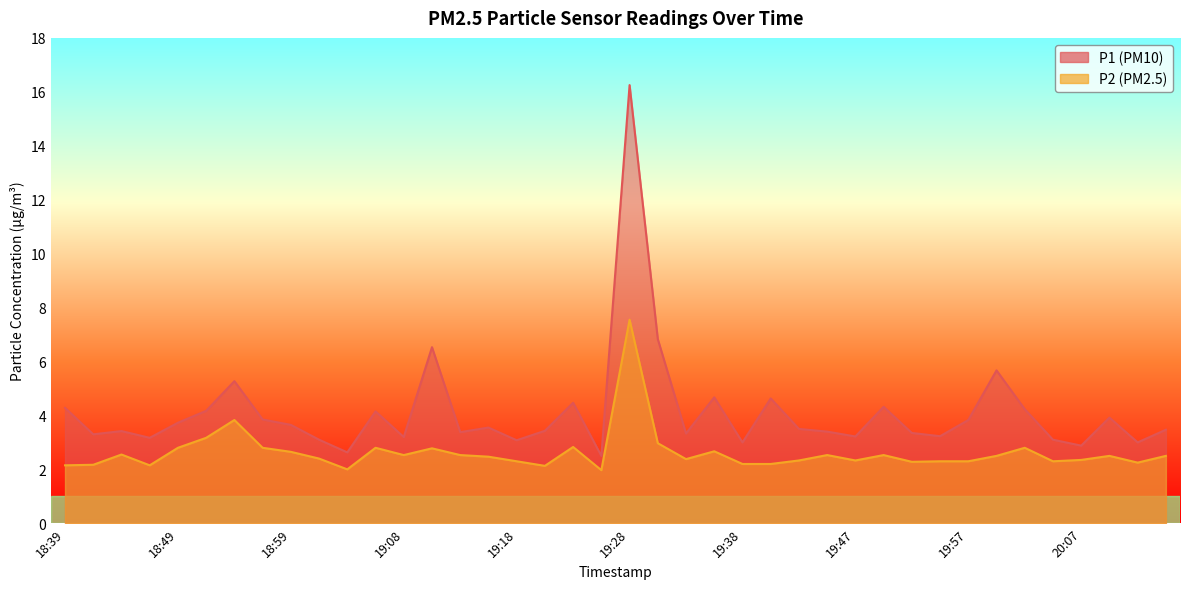

How many data points in P2 are less than 2?

1